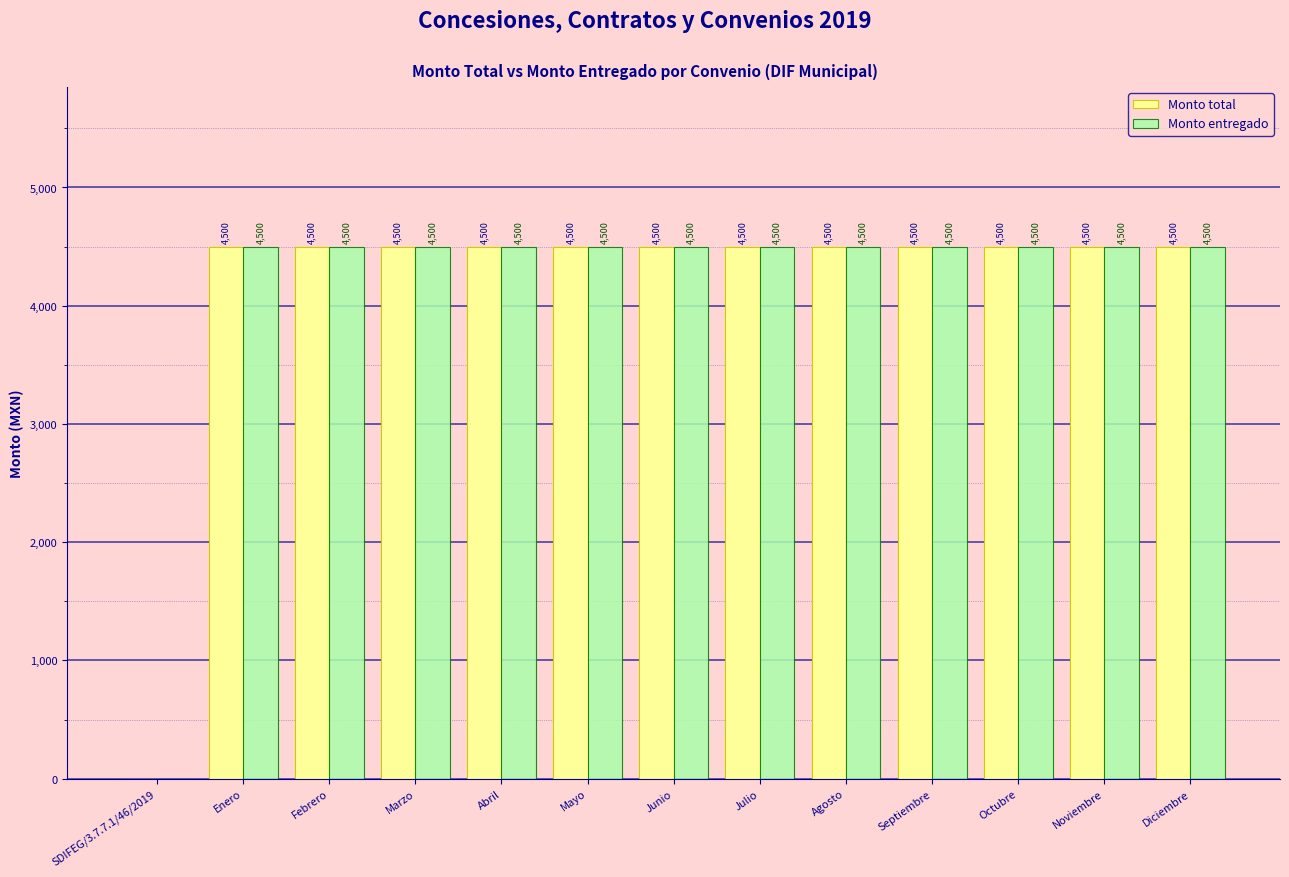

Is the value of Monto total at Noviembre greater than the value of Monto entregado at SDIFEG/3.7.7.1/46/2019?

Yes